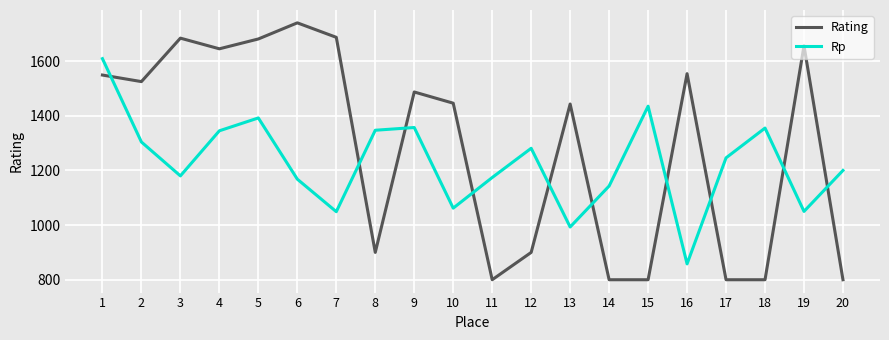

At how many categories does at least one series exceed 1152?

19